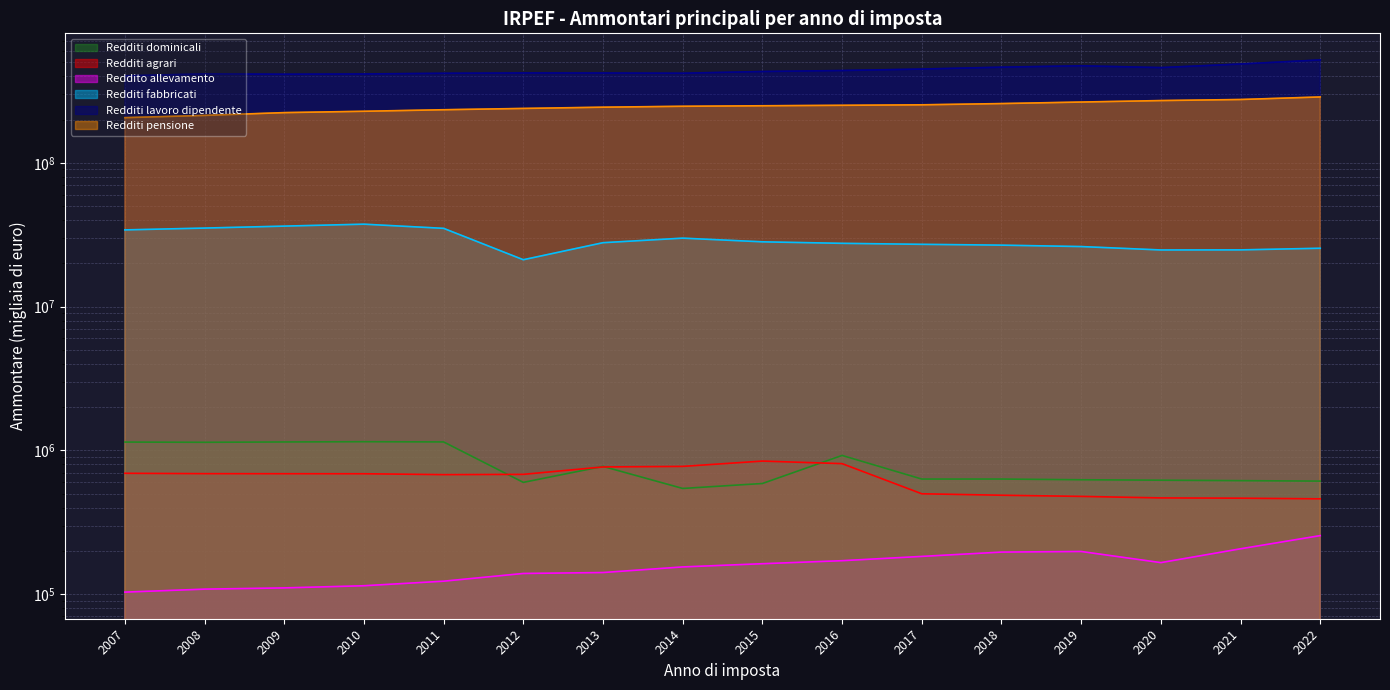

Which category has the highest value across all series?

2022